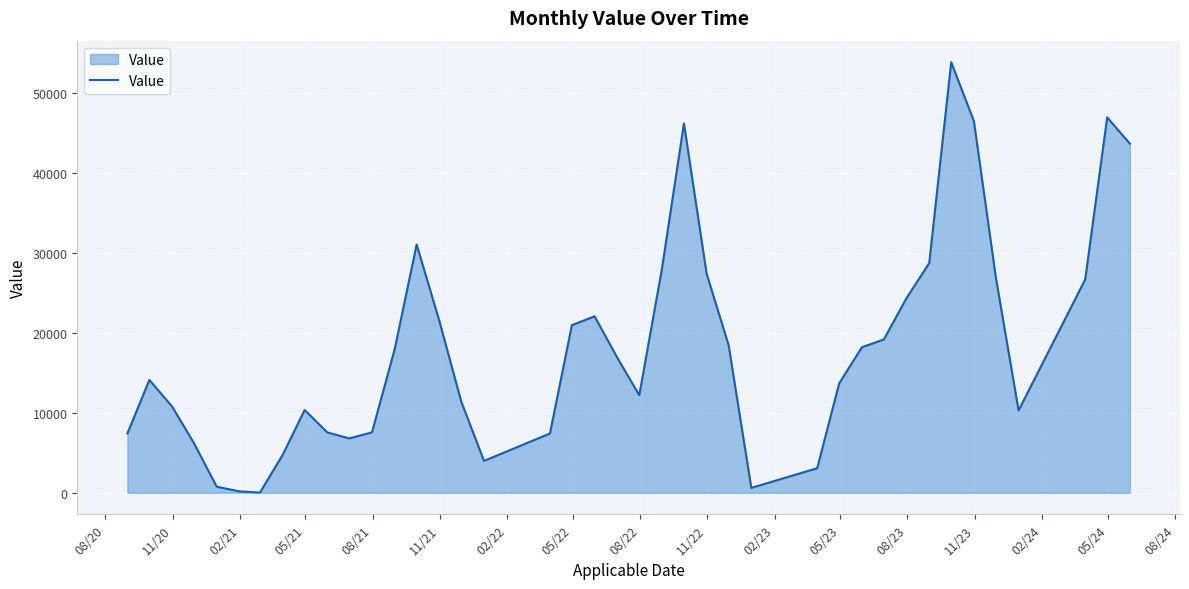

What is the greatest value displayed?

53808